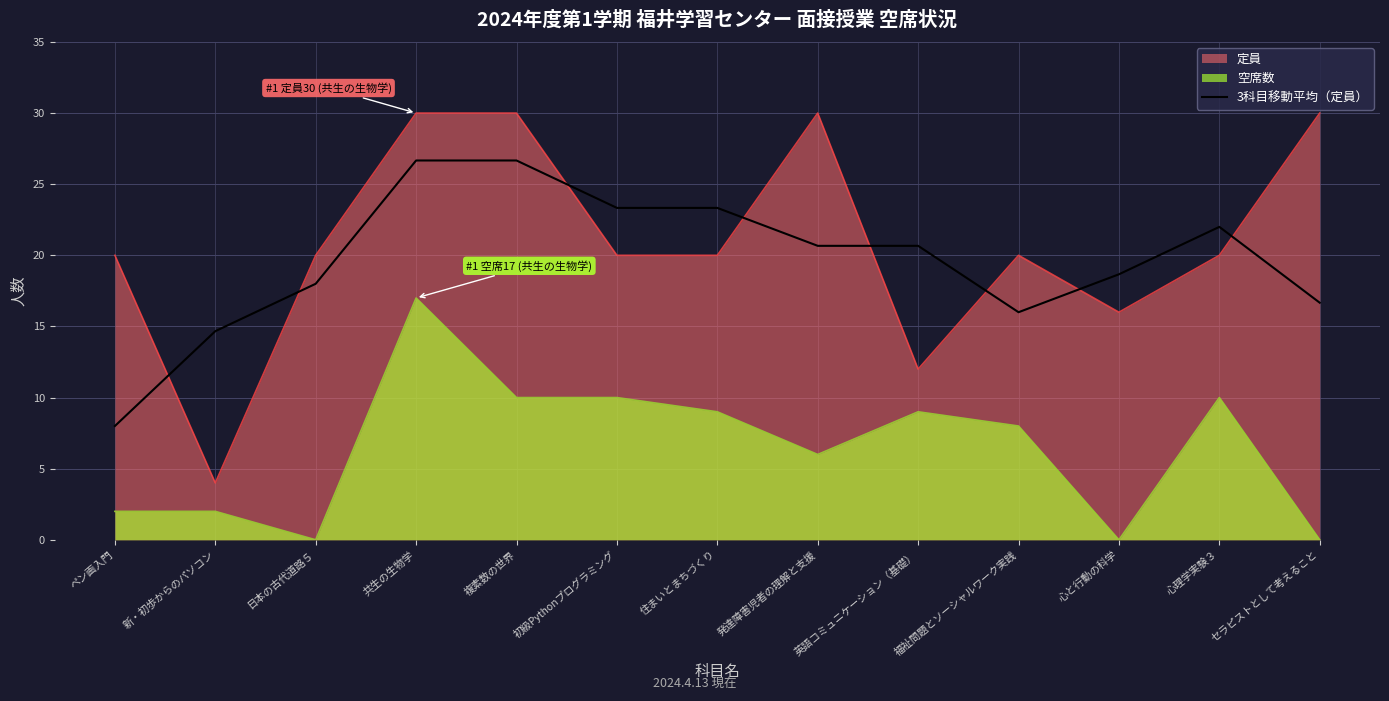

Where does the data first go above 20?

共生の生物学